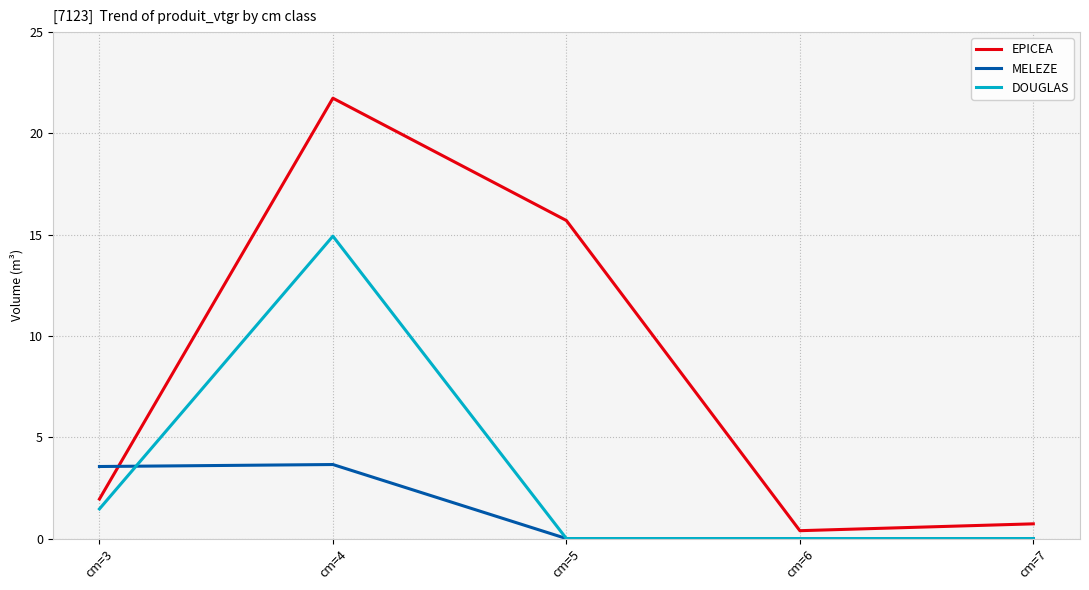

Which category has the highest value in the DOUGLAS series?

cm=4